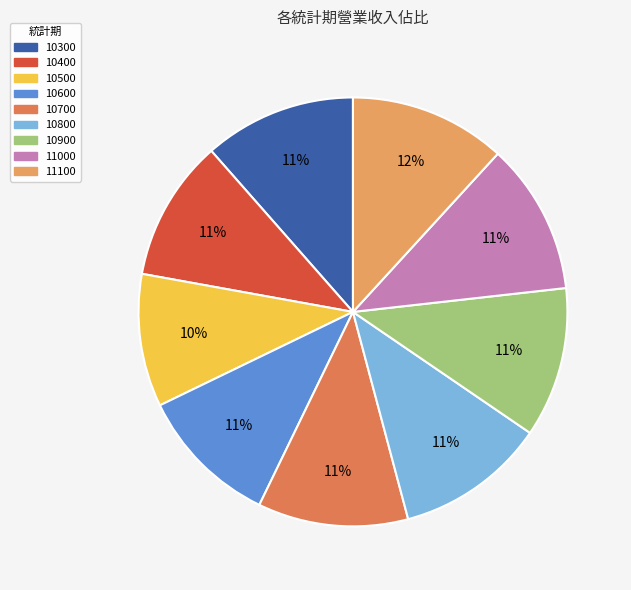

Combined, what portion of the pie is 10800 and 11000?

22.7%